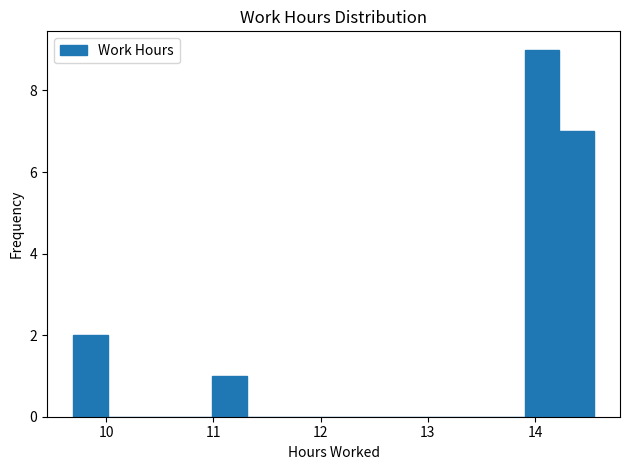

Read against the x-axis, roughly where is the centre of the tallest bar?

14.1